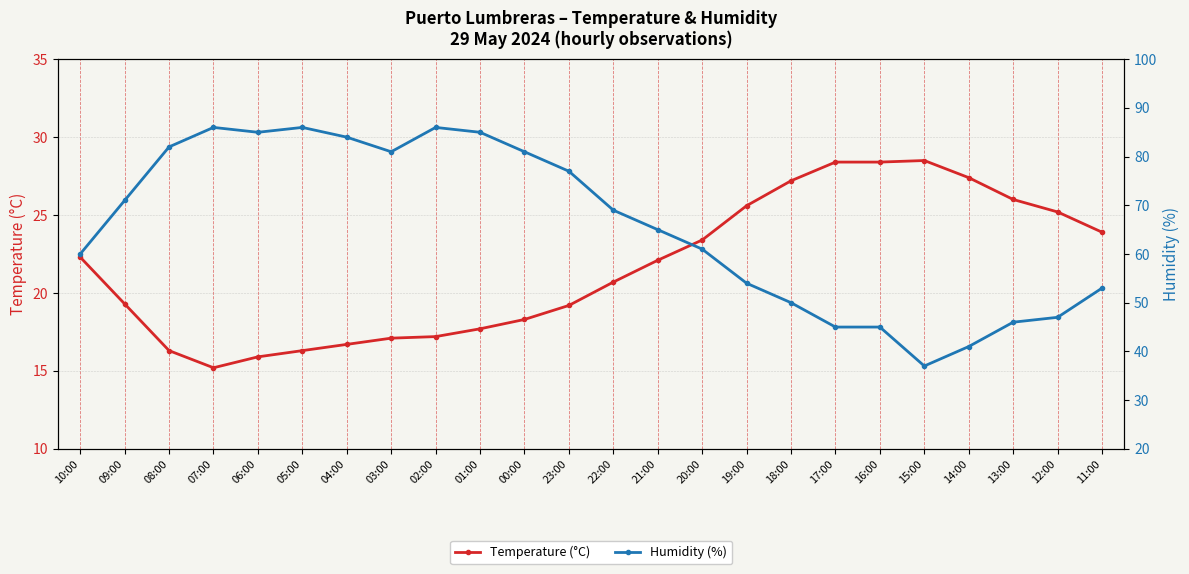

What is the difference between the Humidity (%) values at 13:00 and 20:00?

15.0